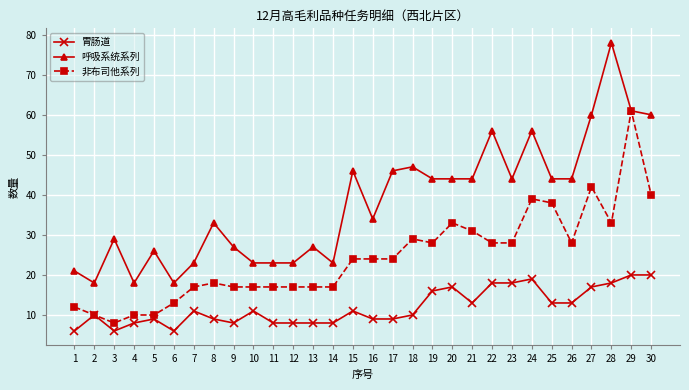

What is the value of the 胃肠道 point at the 24th from the left?

19